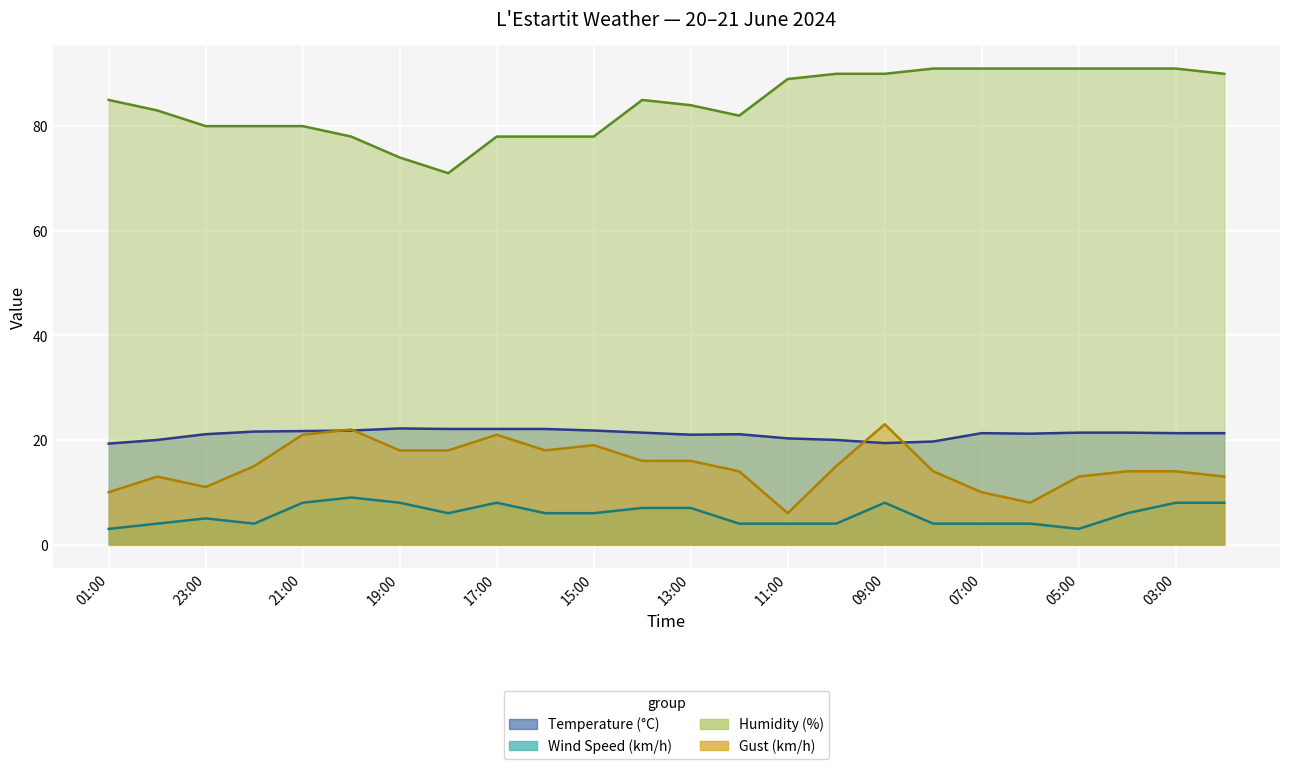

True or false: Temperature (°C) and Wind Speed (km/h) cross at least once.

False